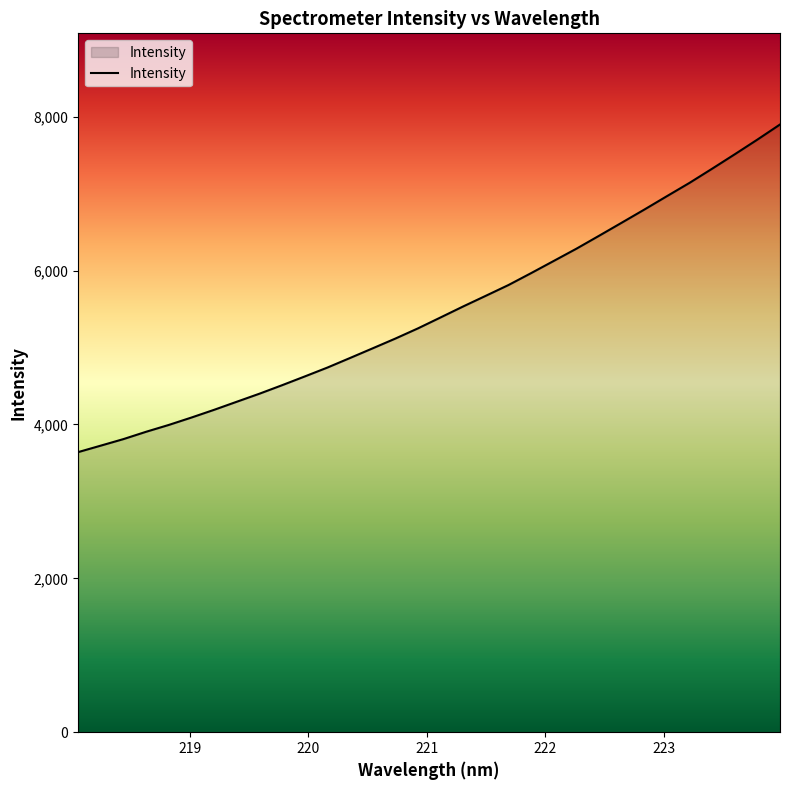

What is the smallest value displayed?

3640.2